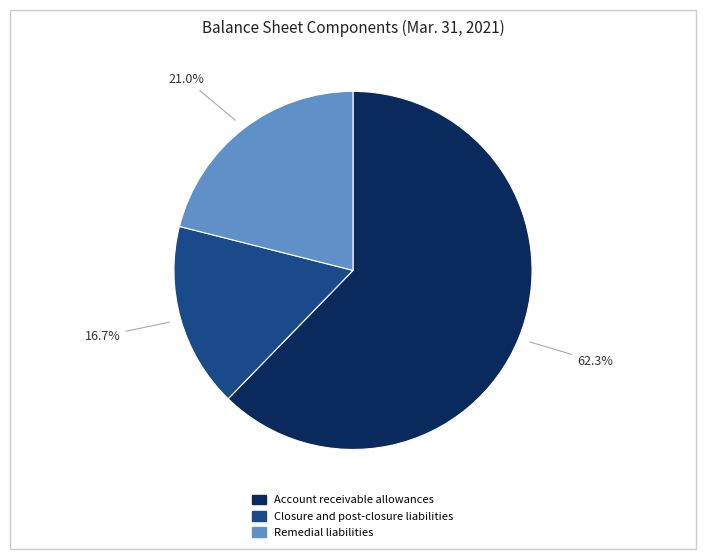

Rank the categories by value from highest to lowest.

Account receivable allowances, Remedial liabilities, Closure and post-closure liabilities